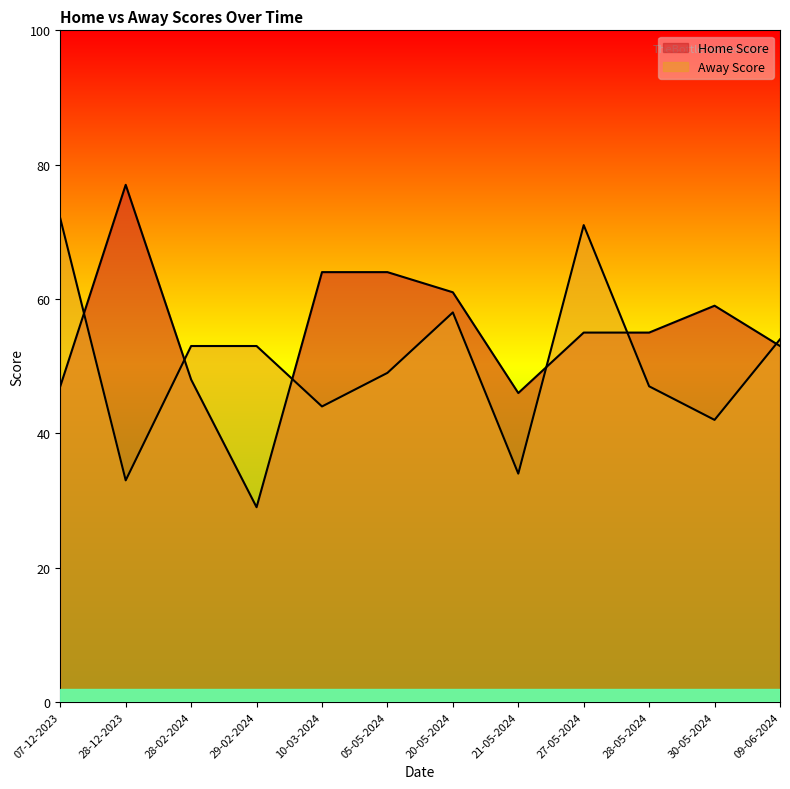

Does the chart have visible grid lines?

No